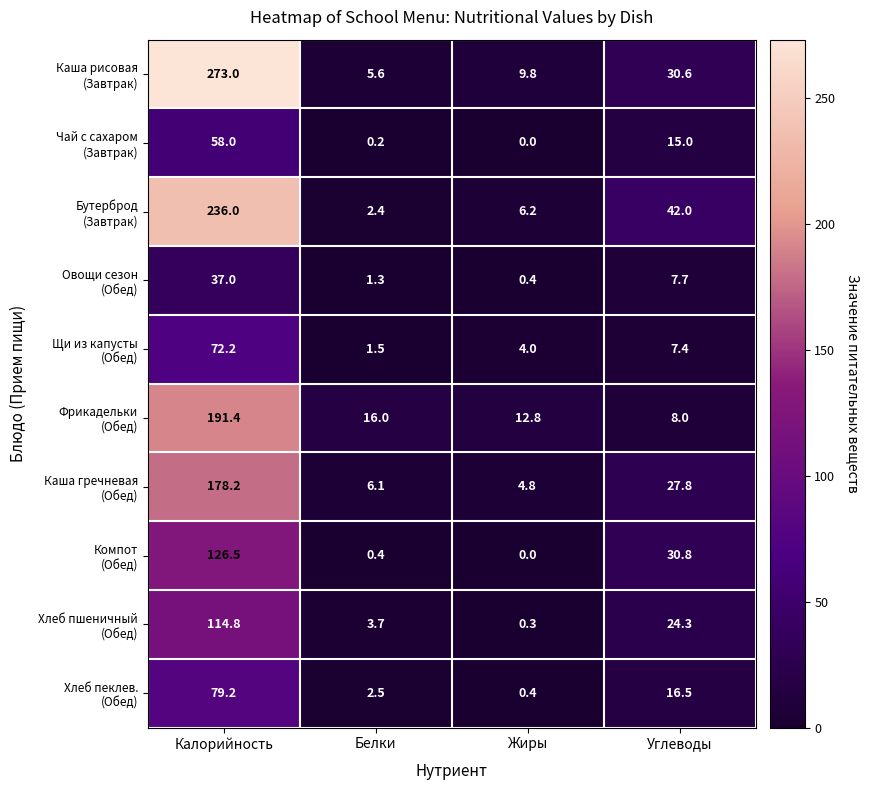

What is the greatest value displayed?

273.0